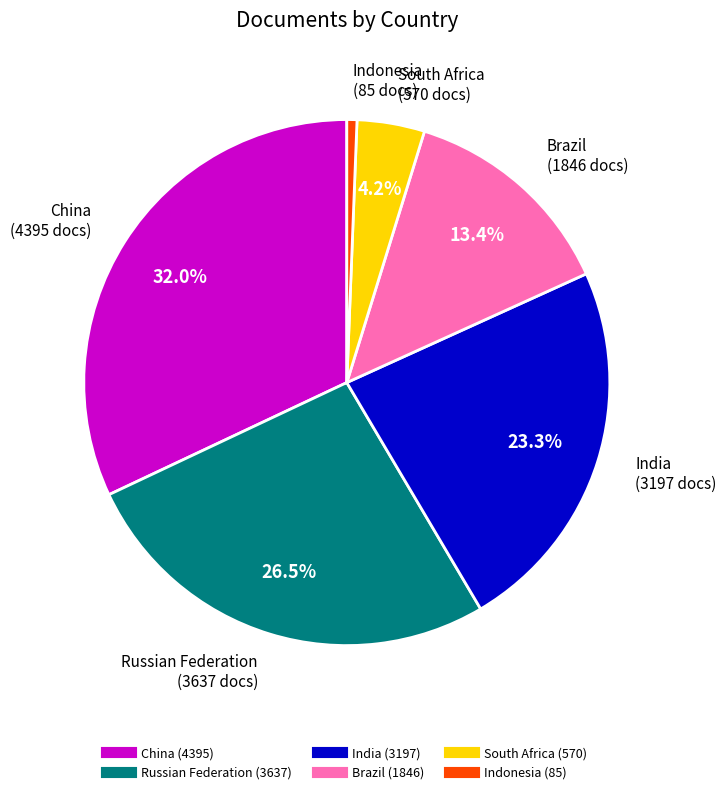

Rank the categories by value from lowest to highest.

Indonesia, South Africa, Brazil, India, Russian Federation, China